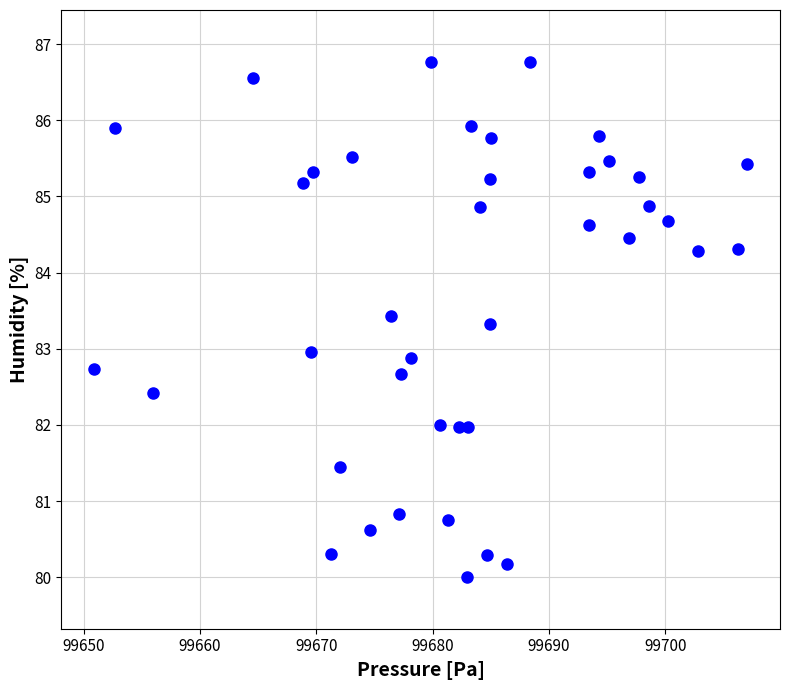

What is the range of Y values (max minus min)?

6.8